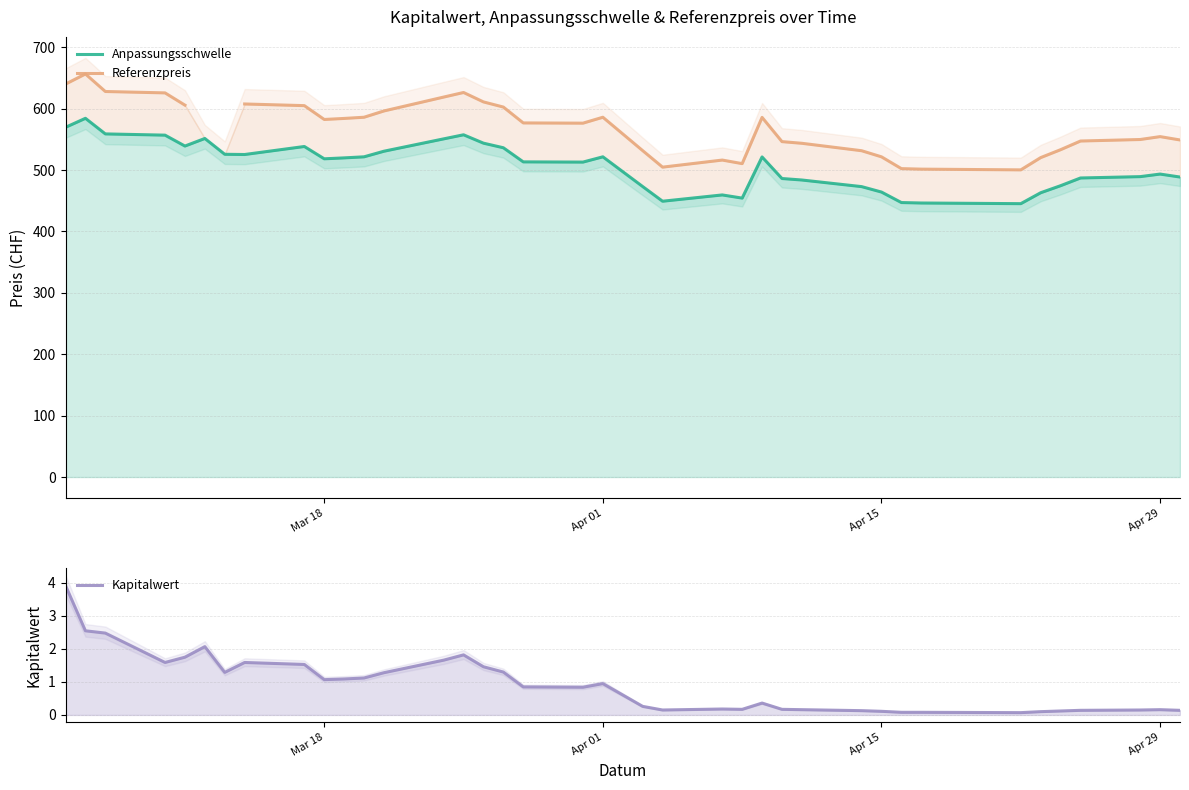

Rank the series by their maximum value, from highest to lowest.

Referenzpreis, Anpassungsschwelle, Kapitalwert